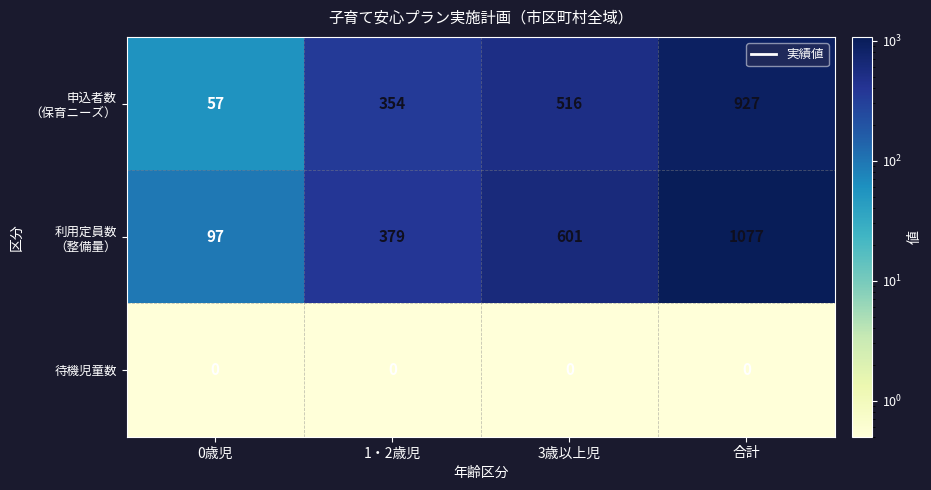

What is the spread (max minus min) of values at 0歳児?

97